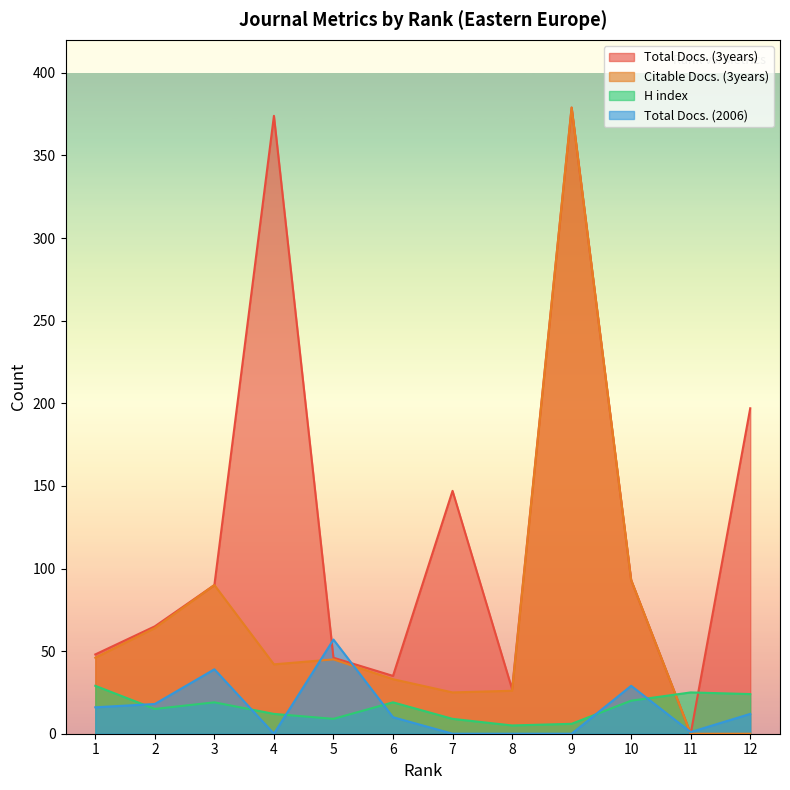

How many lines are shown in the chart?

4